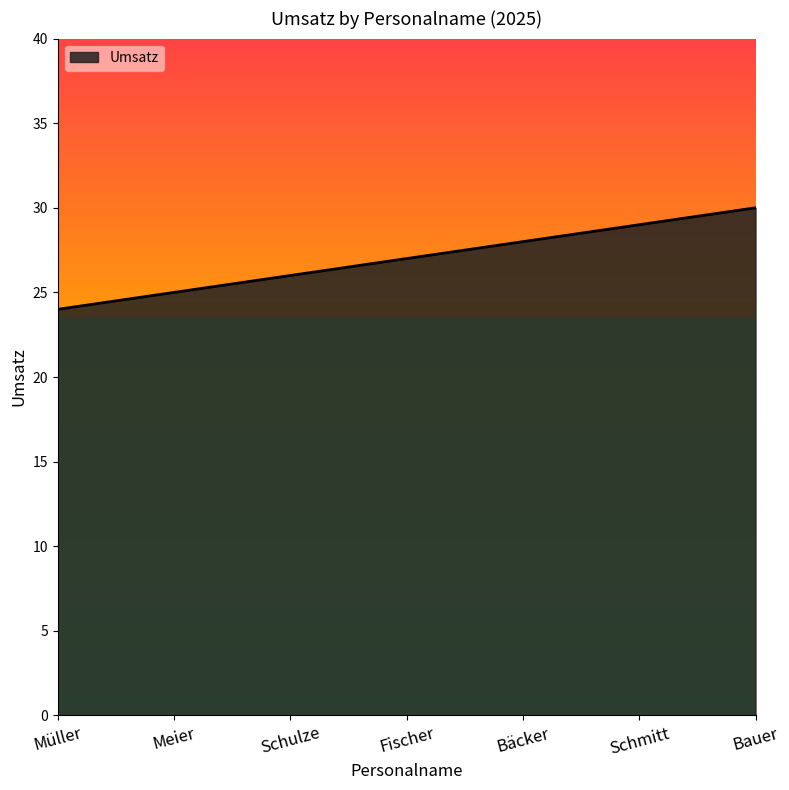

Approximately how many times larger is the value at Schmitt compared to Meier?

1.2